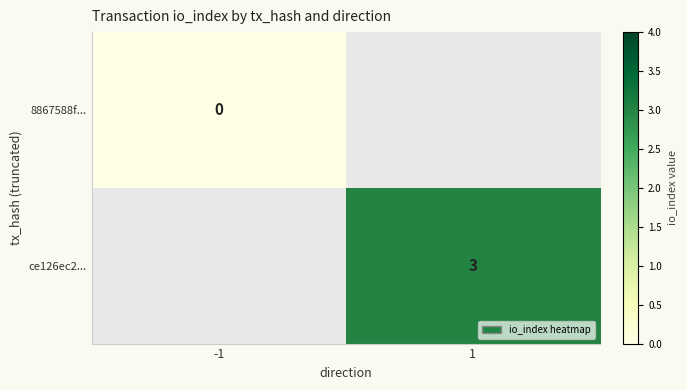

Which label corresponds to the smallest value in the chart?

-1